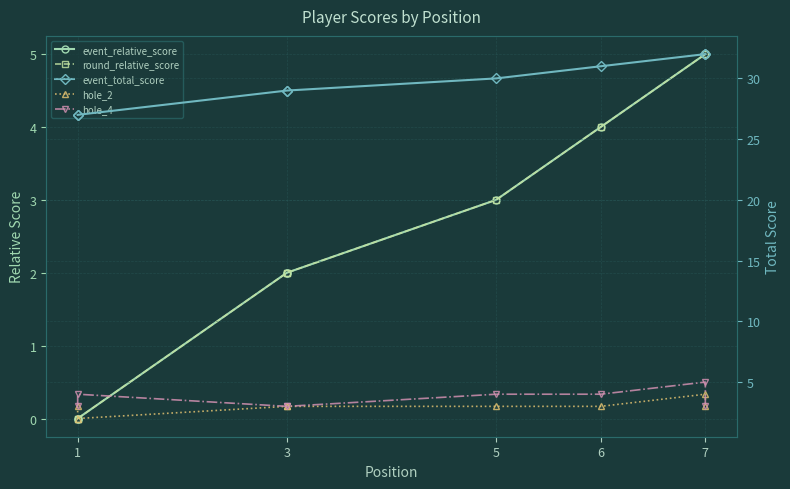

How many lines are shown in the chart?

5